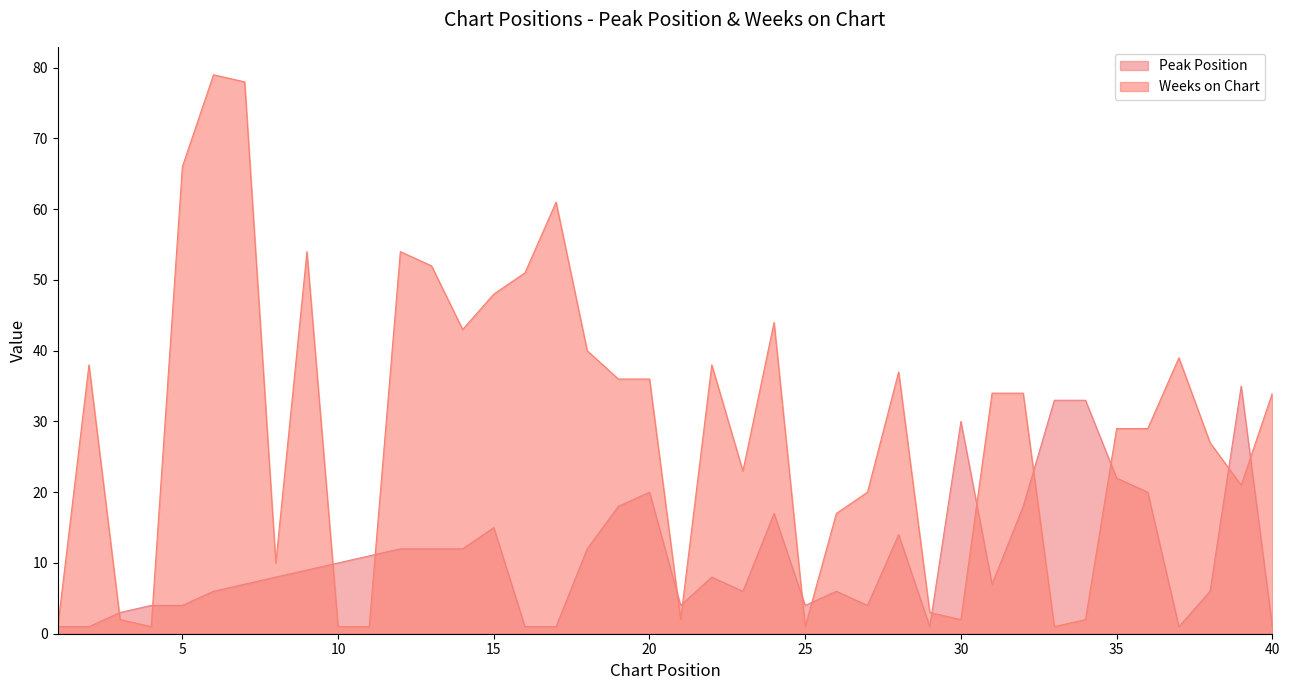

Rank the series at 22 from highest to lowest value.

Weeks on Chart, Peak Position